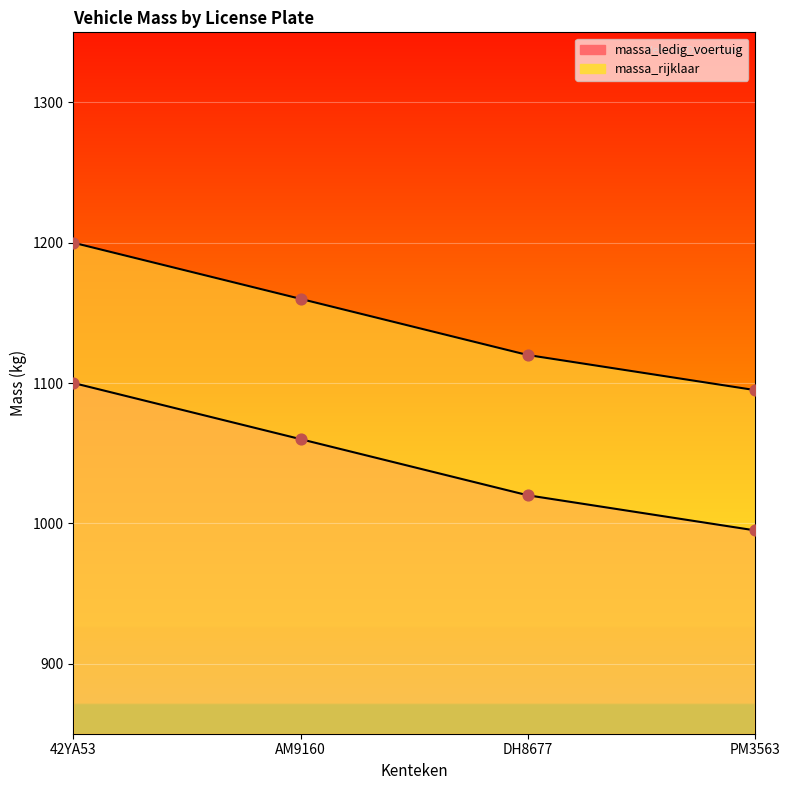

Which series has the largest total across all categories?

massa_rijklaar